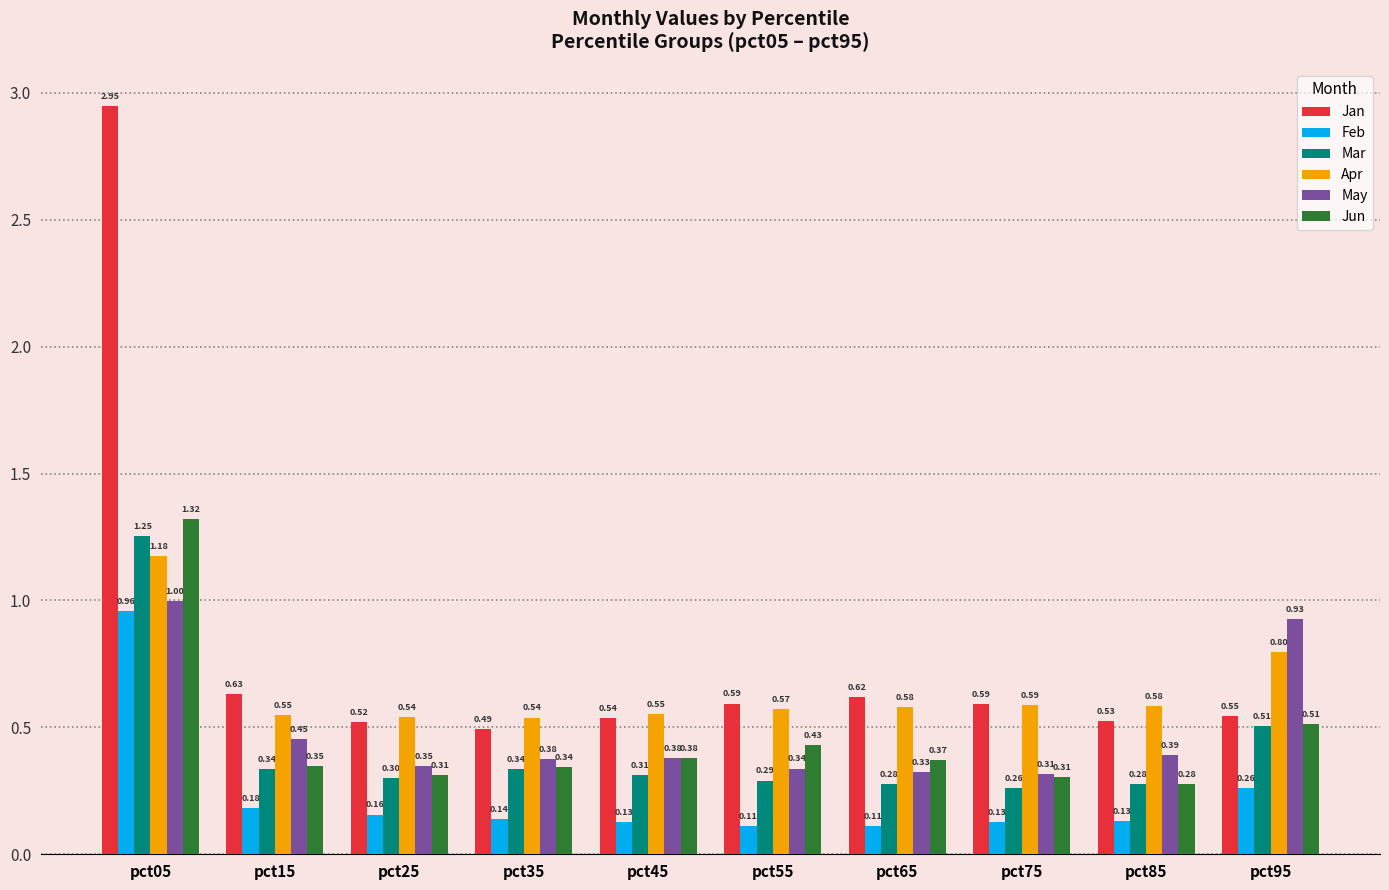

Rank the series by their maximum value, from highest to lowest.

Jan, Jun, Mar, Apr, May, Feb